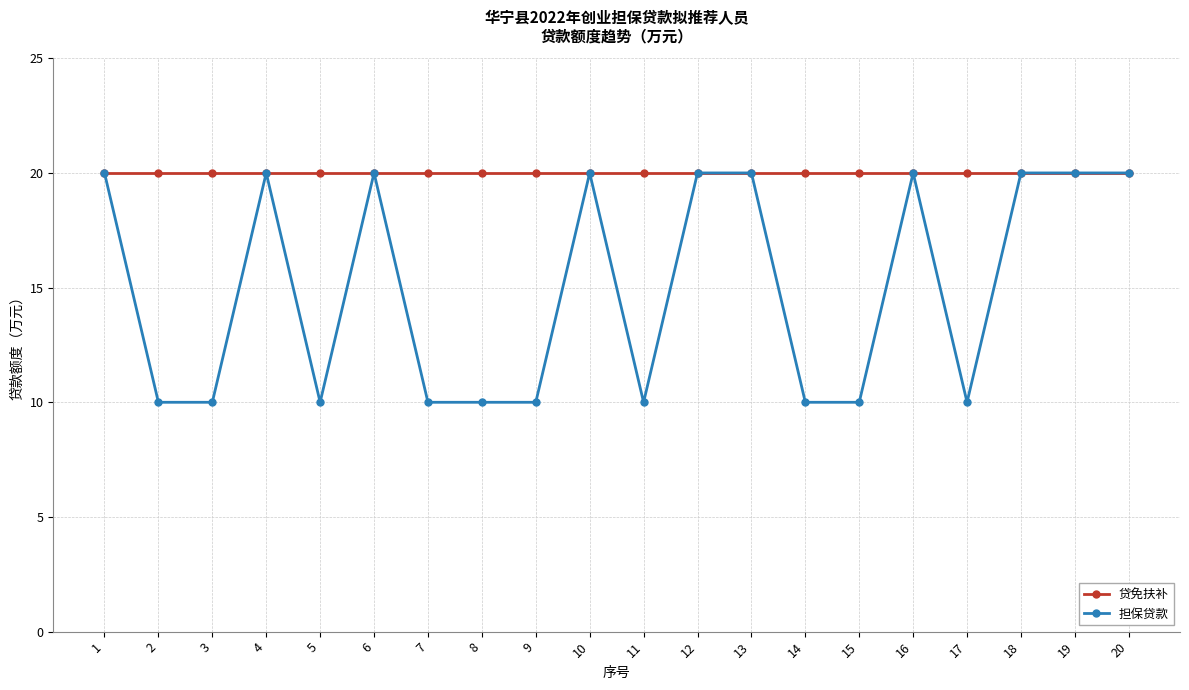

Is it true that 担保贷款 equals 6 at 3?

False